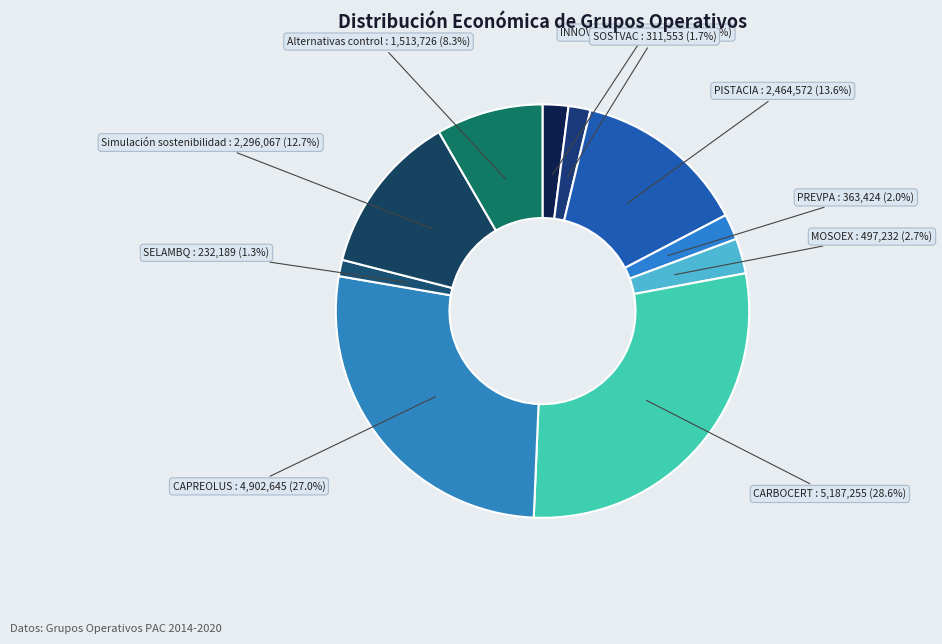

To the nearest percent, what is the difference between the largest and smallest slice percentages?

27%